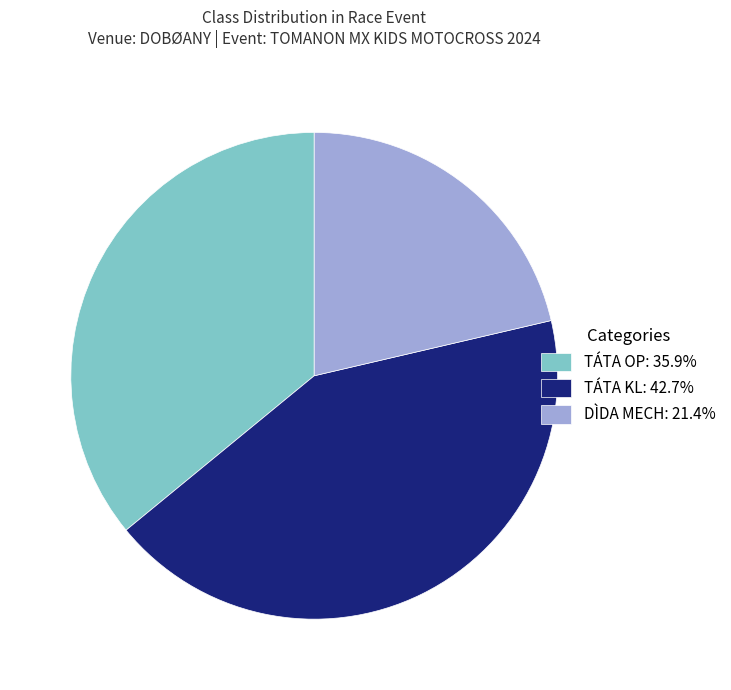

Is TÁTA OP: 35.9% the majority of the pie?

No